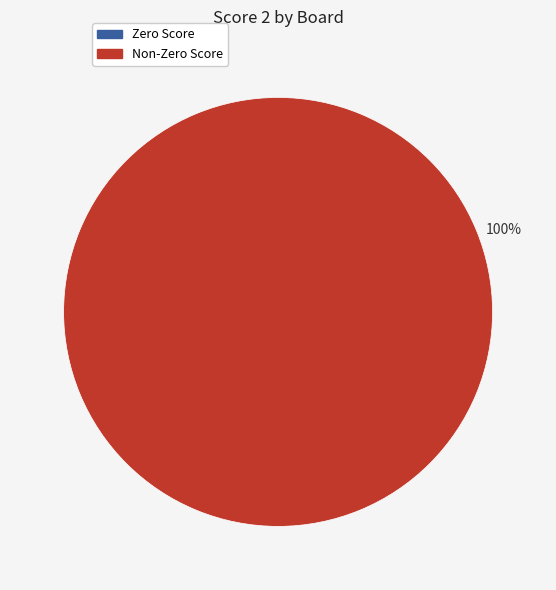

To the nearest percent, what is the average slice percentage?

50%